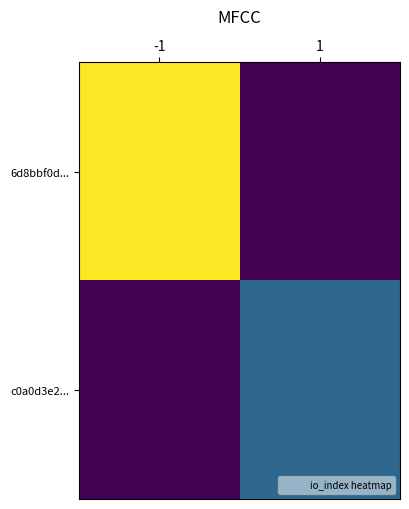

Reading right to left, transcribe all the data shown in this chart.

6d8bbf0d...: 1=0	-1=3
c0a0d3e2...: 1=1	-1=0